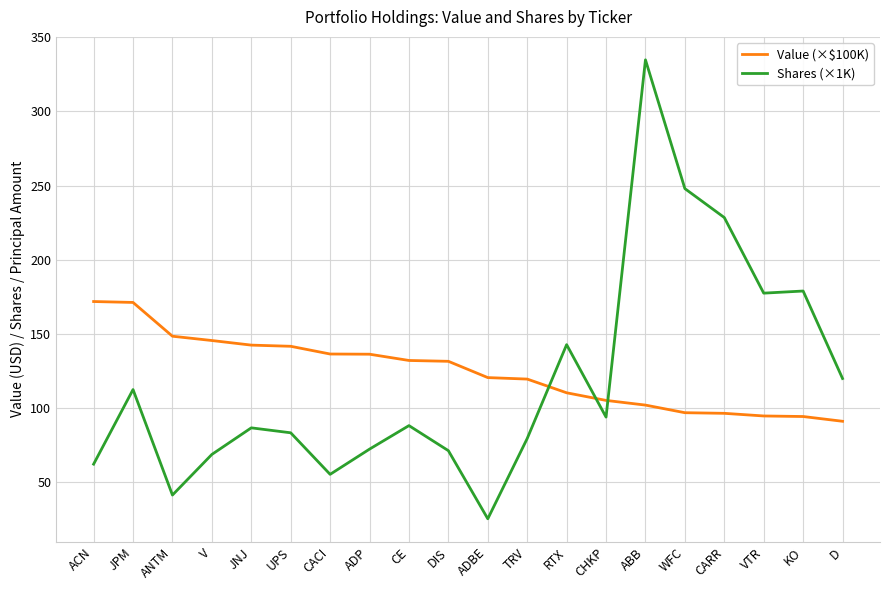

Which series has the largest range (max minus min)?

Shares (×1K)